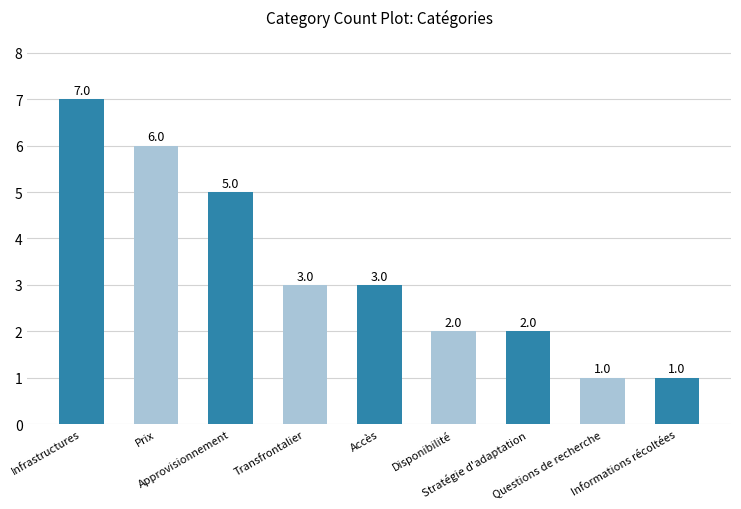

Reading left to right, what are all the values shown in this chart?

Infrastructures=7	Prix=6	Approvisionnement=5	Transfrontalier=3	Accès=3	Disponibilité=2	Stratégie d'adaptation=2	Questions de recherche=1	Informations récoltées=1